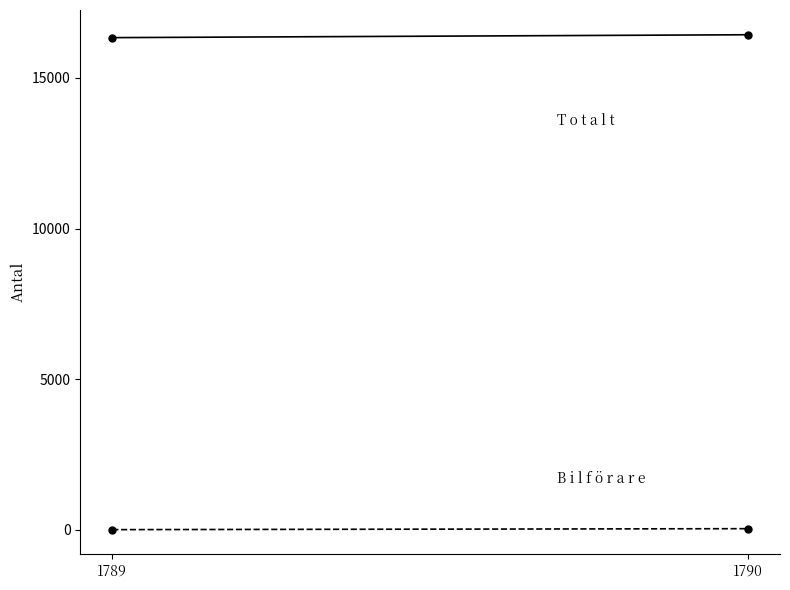

Is this an area chart (filled region under the line)?

No